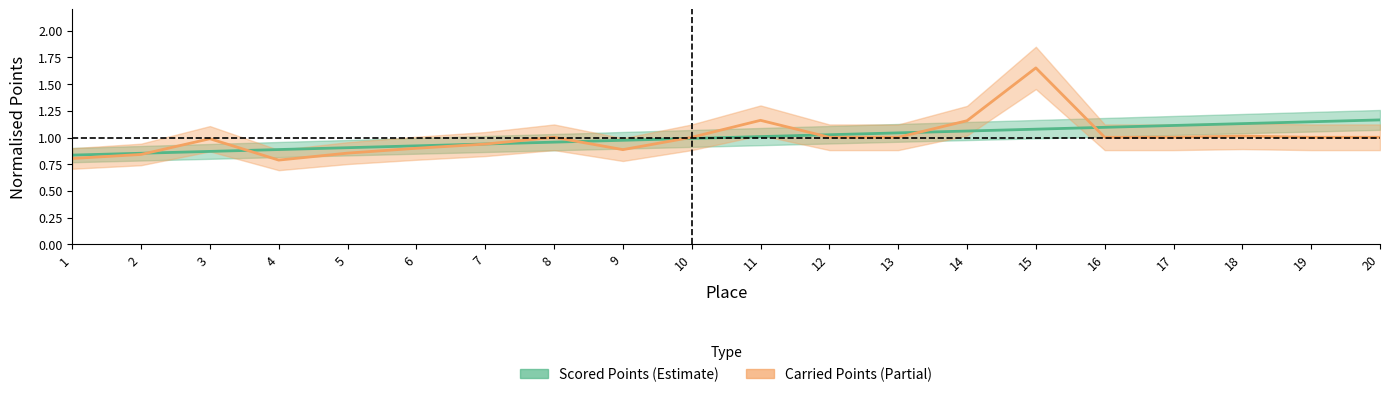

What is the sum of the Scored Points values at 19 and 3?

2.0